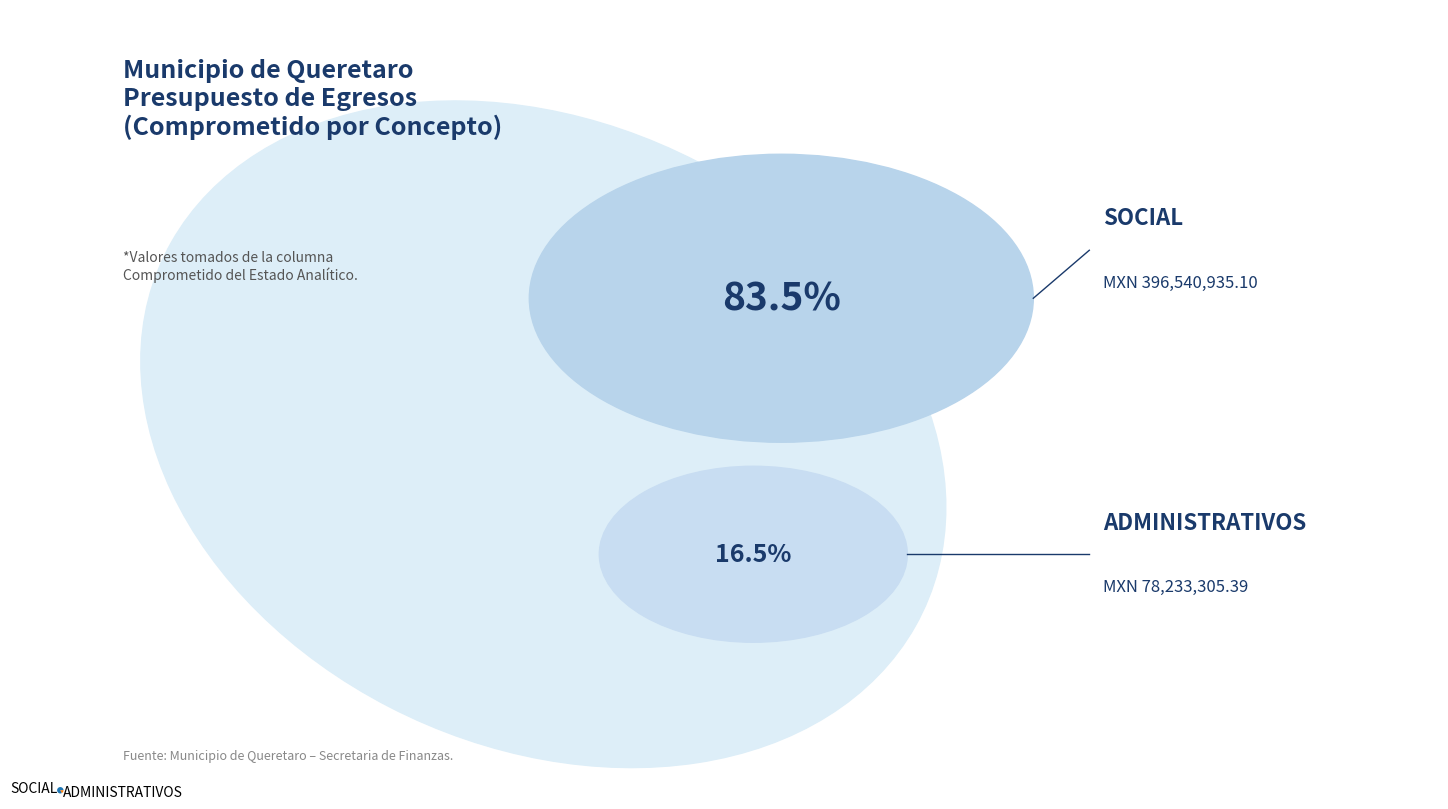

What is the majority slice?

SOCIAL